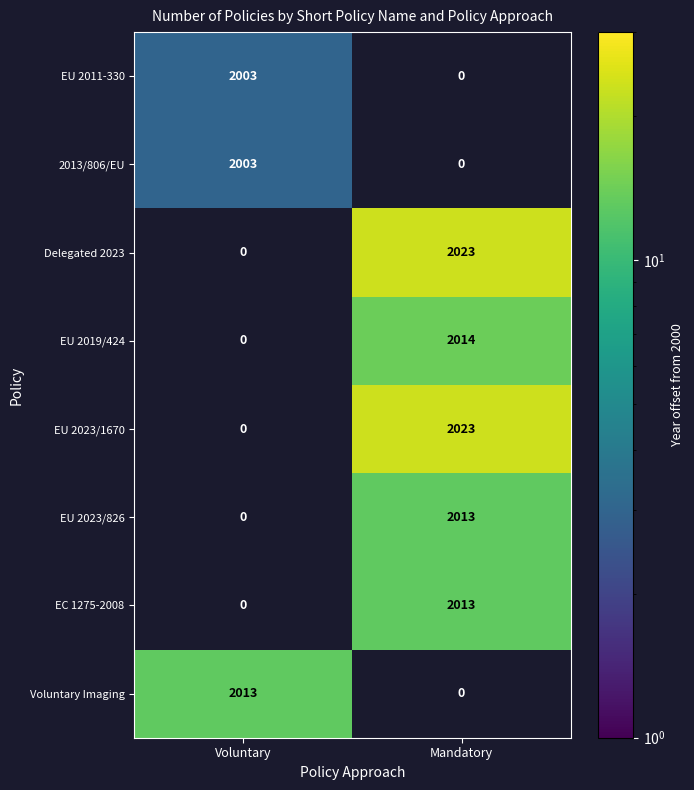

The EU 2023/826 series shows 1151 at Mandatory. True or false?

False